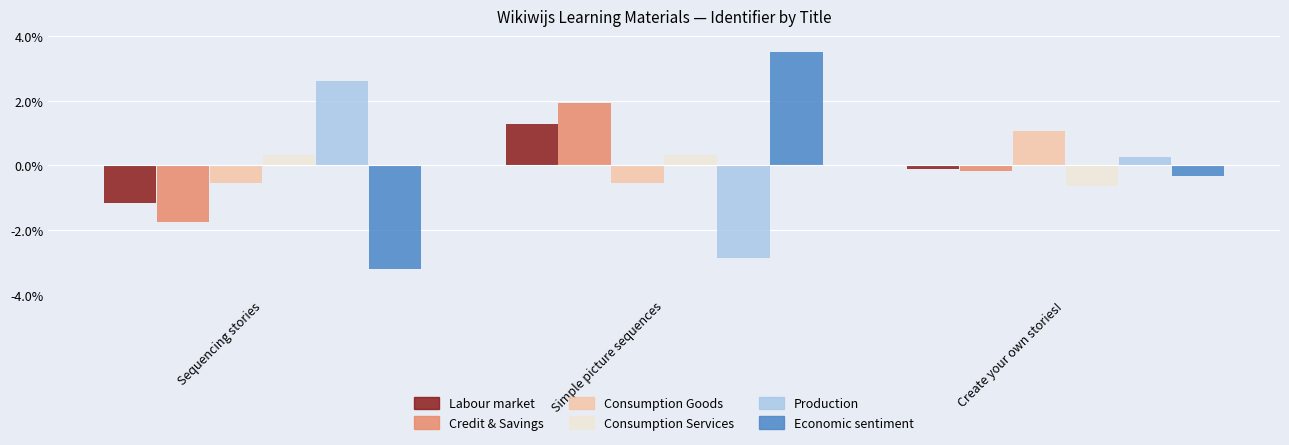

What is the maximum value for Labour market?

1.3